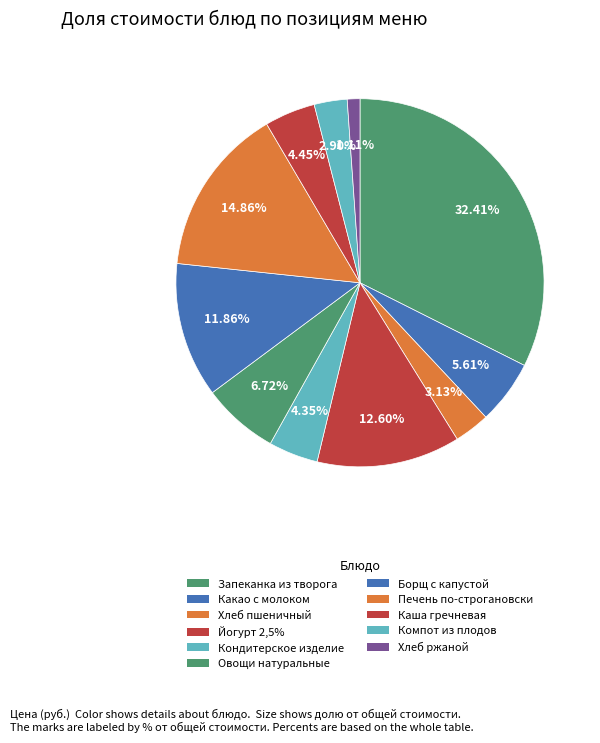

Count the number of slices in the pie.

11